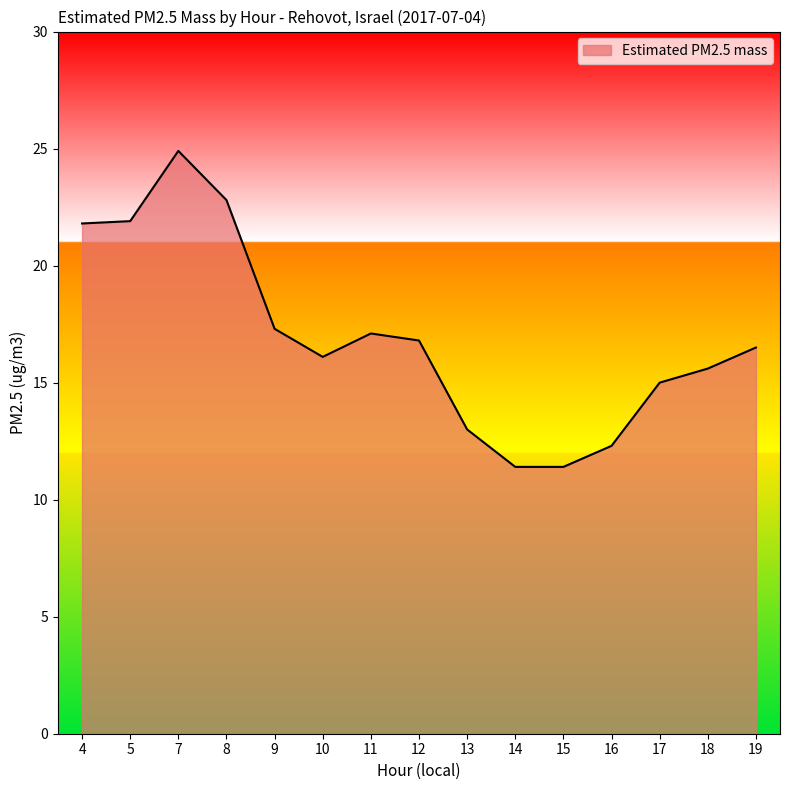

Which category has the highest value across all series?

7